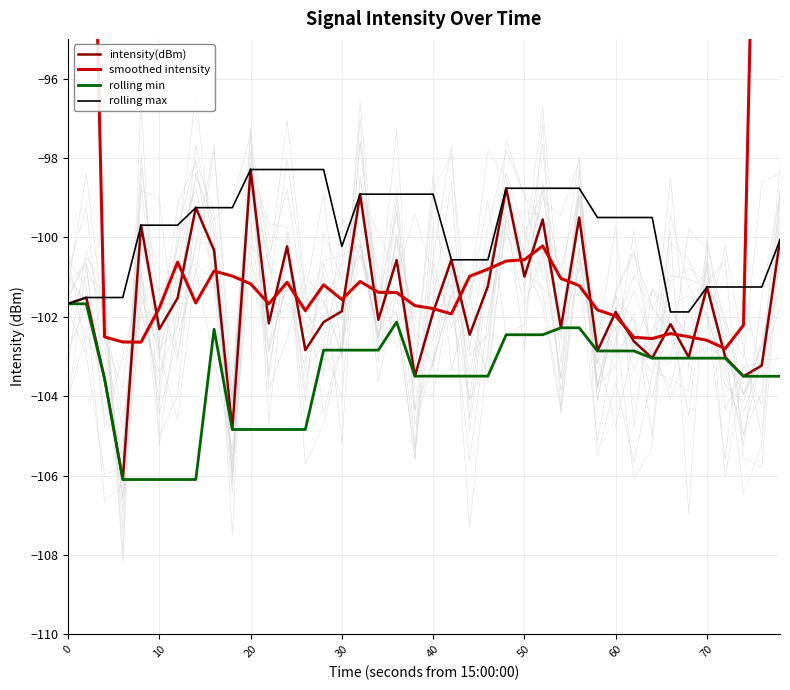

Which series has the widest spread of values?

smoothed intensity